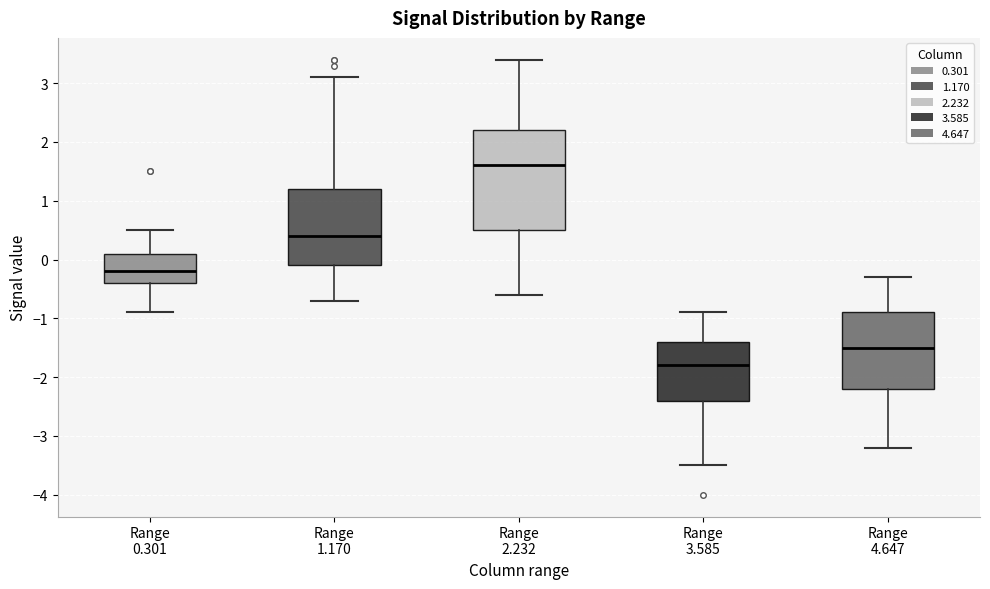

Which box's median line is the lowest?

Range 3.585